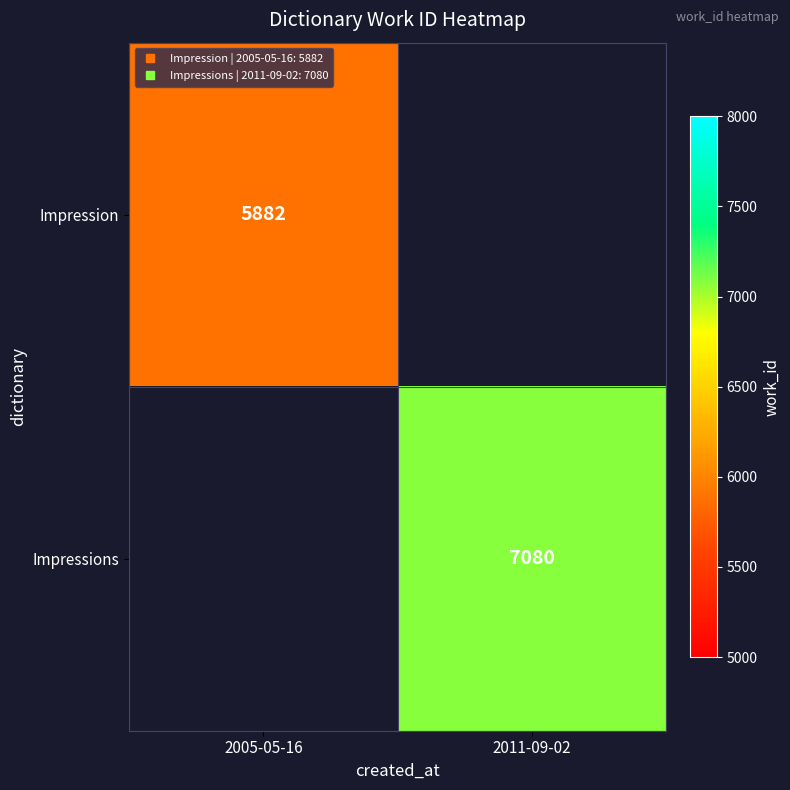

Which has a higher value, 2005-05-16 or 2011-09-02?

2011-09-02